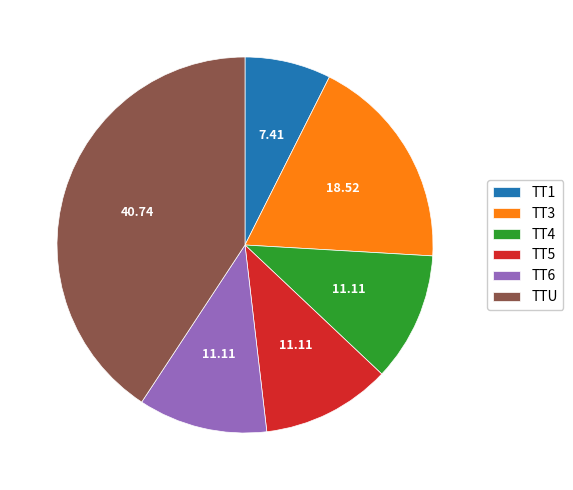

How many slices are in this pie chart?

6